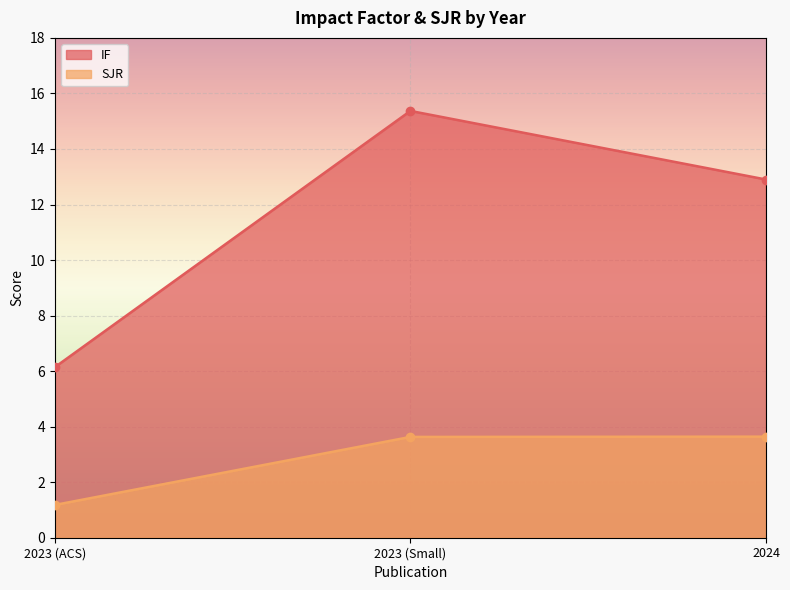

What is the value of the SJR point at the 2nd from the left?

3.6